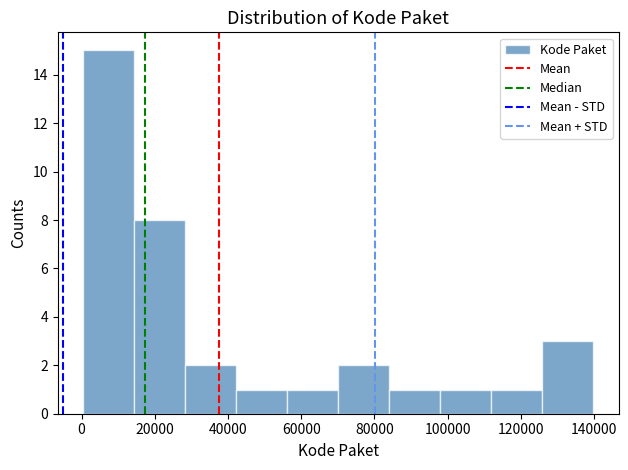

Reading left to right, transcribe this chart: for each bar, give the range it covers on the x-axis and its height. Neither the bar edges nor the heights are printed on the chart, so give them approximately, as read against the axes.

0 to 14000: 15
14000 to 28000: 8
28000 to 42000: 2
42000 to 56000: 1
56000 to 70000: 1
70000 to 84000: 2
84000 to 98000: 1
98000 to 112000: 1
112000 to 126000: 1
126000 to 140000: 3